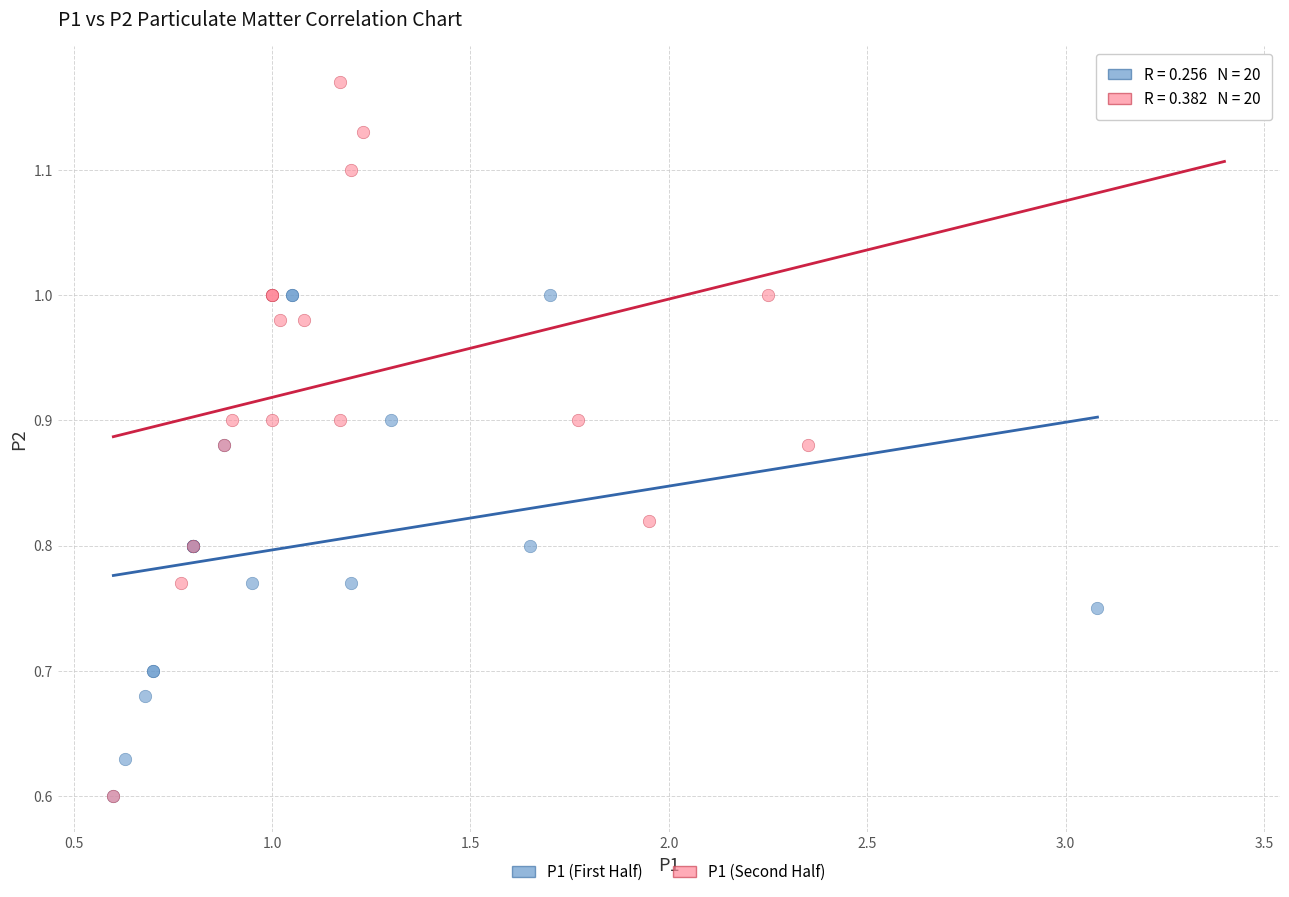

Which series has the largest Y range (max minus min)?

P1 (Second Half)